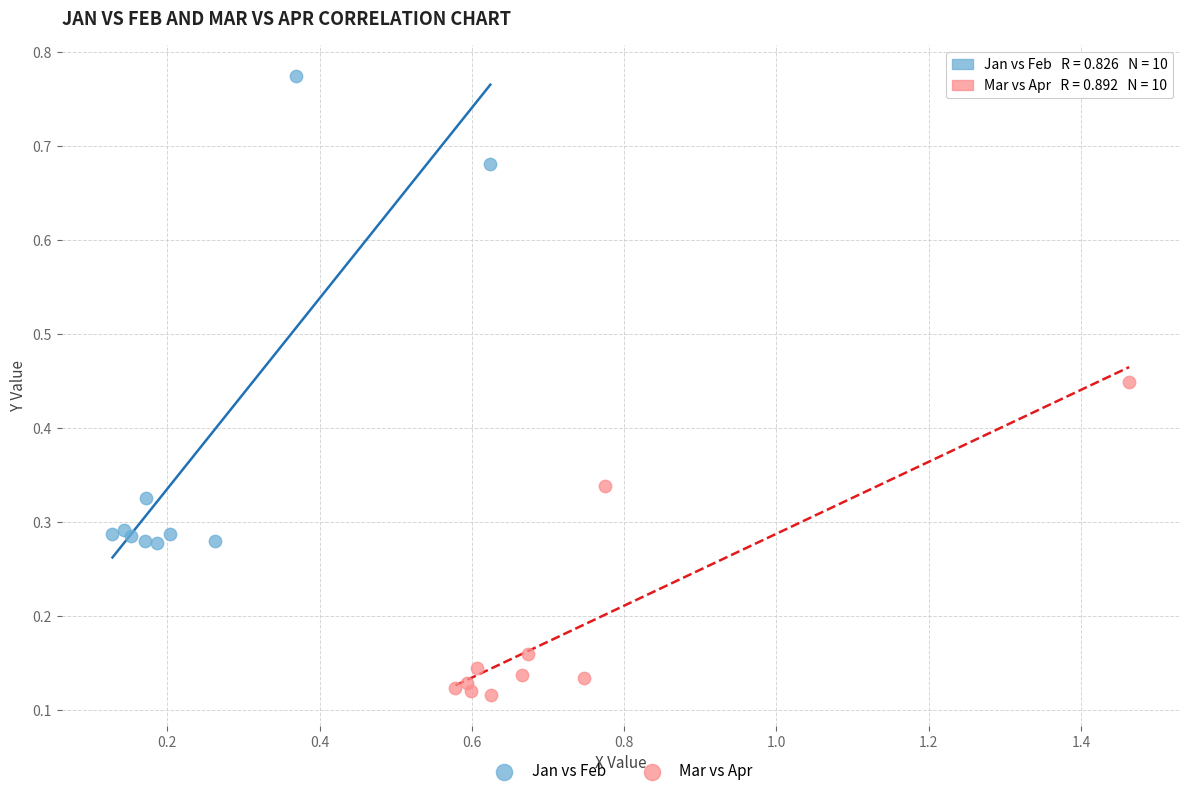

Which series has the largest Y range (max minus min)?

Jan vs Feb